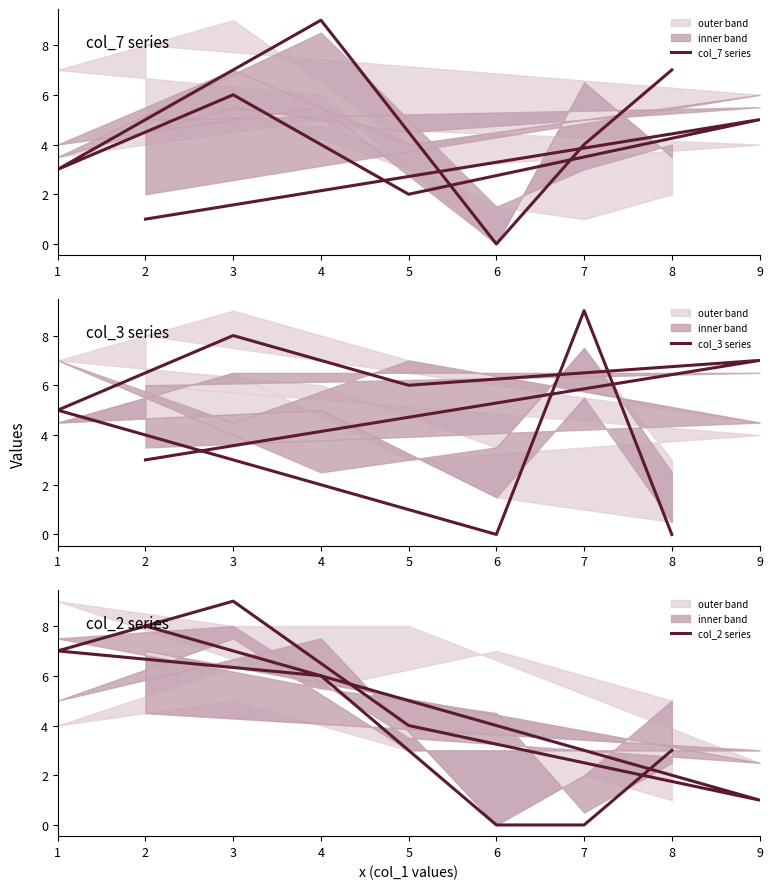

Which series has the widest spread of values?

col_7 series